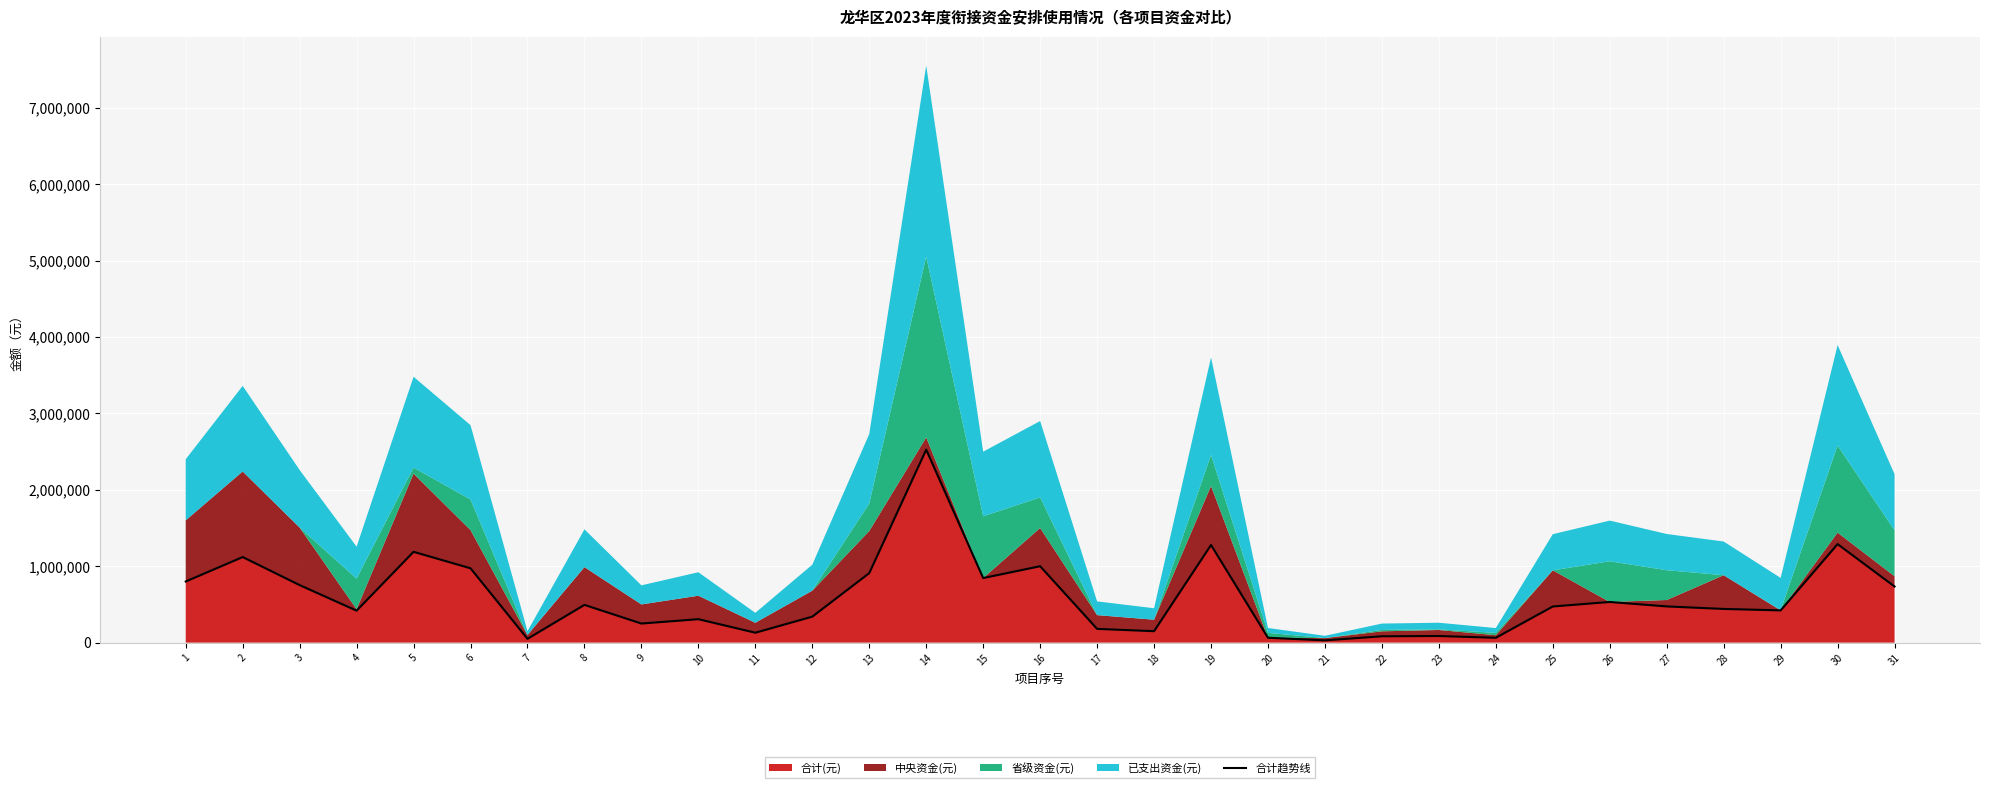

Is it true that the value at 21 is 29845.6?

True